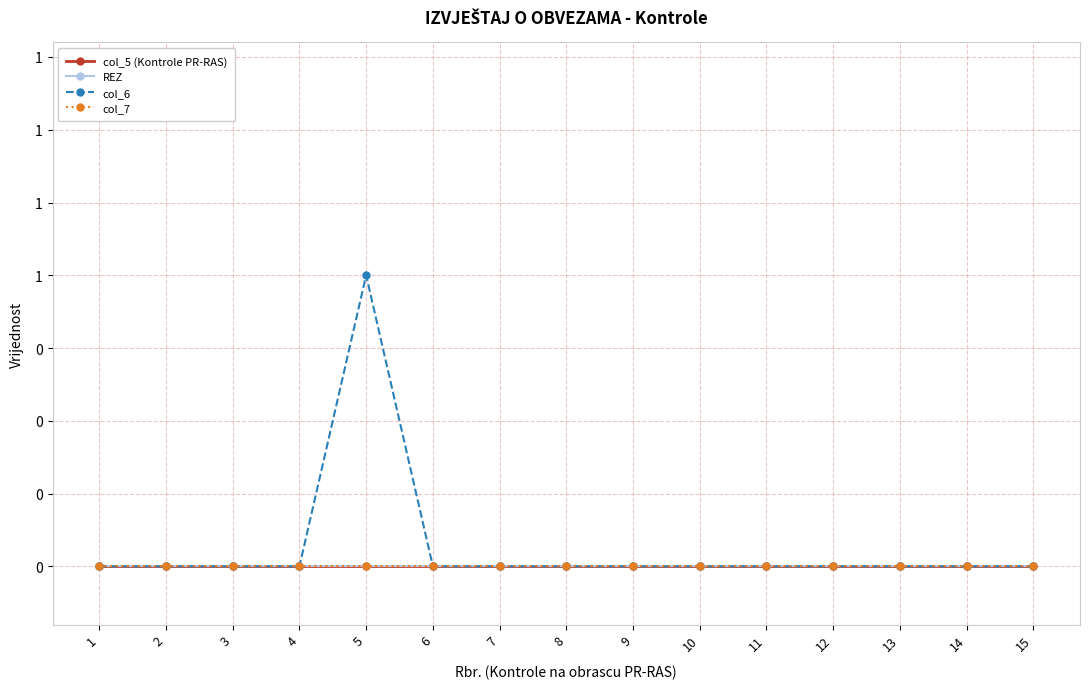

Does the chart have visible grid lines?

Yes